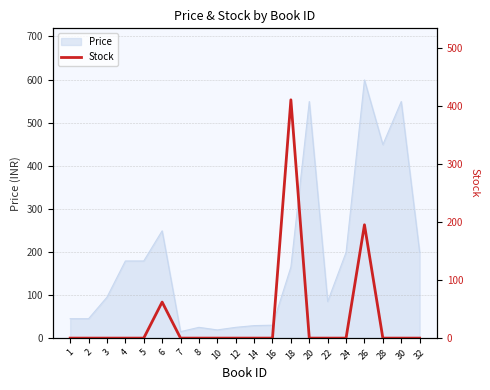

List the labels in order of value, smallest first.

1, 2, 3, 4, 5, 7, 8, 10, 12, 14, 16, 20, 22, 24, 28, 30, 32, 6, 26, 18